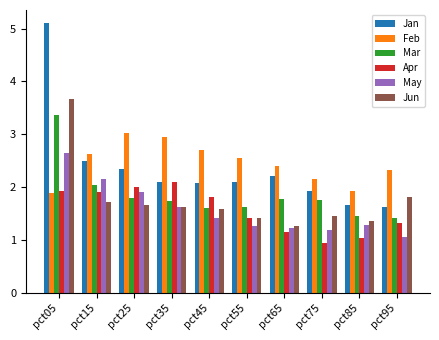

Where does the Feb series first go above 2?

pct15